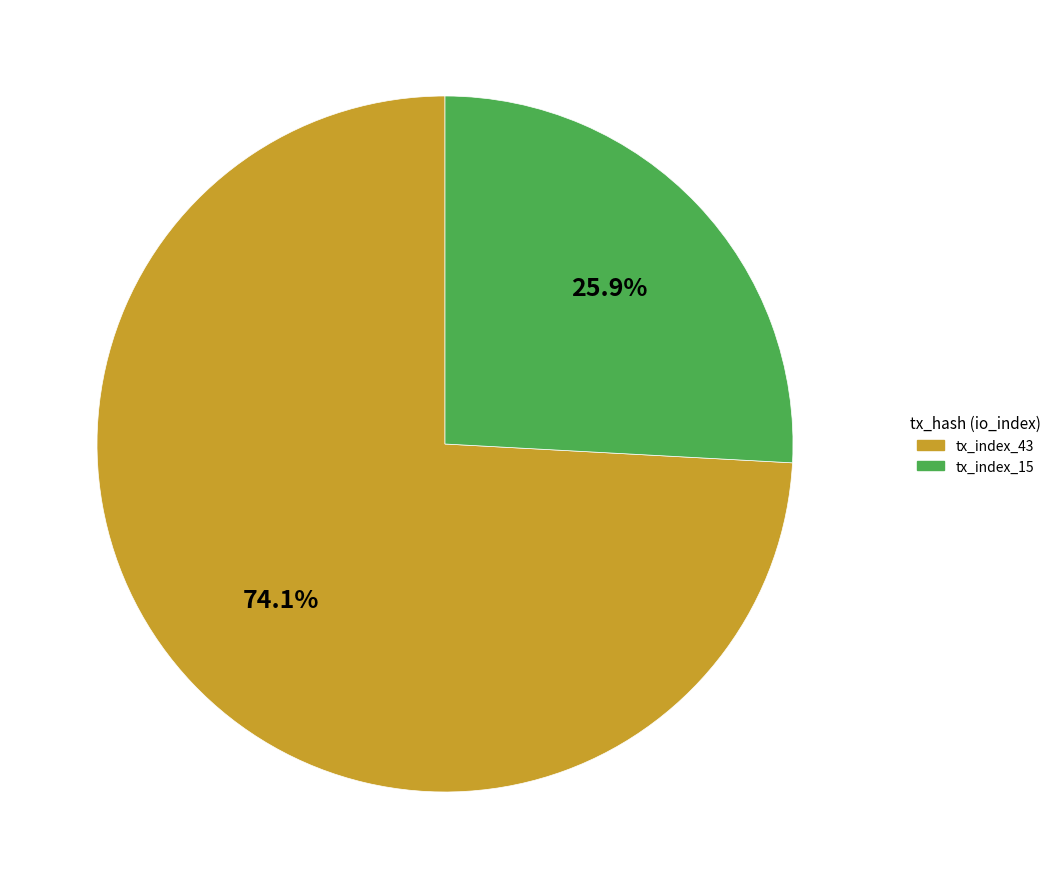

Is it true that tx_index_43 is 66% of the pie?

False